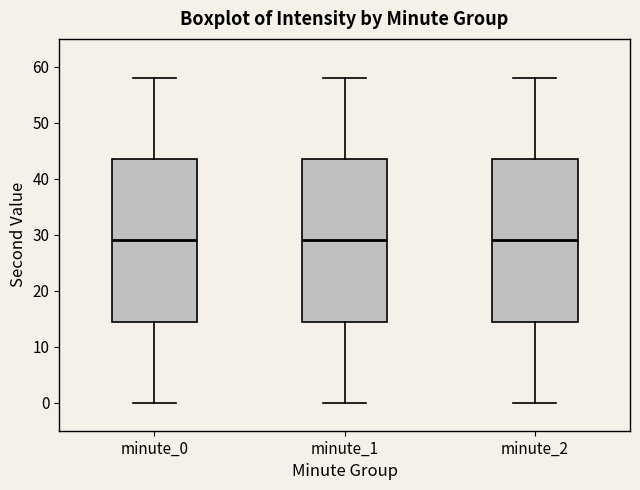

Reading left to right, read every box against the y-axis: the position of its median line, the range the box covers, and the ends of its whiskers. The values are not printed on the chart, so give them approximately, as read against the axis.

minute_0: median 29, box 15 to 44, whiskers 0 to 58
minute_1: median 29, box 15 to 44, whiskers 0 to 58
minute_2: median 29, box 15 to 44, whiskers 0 to 58